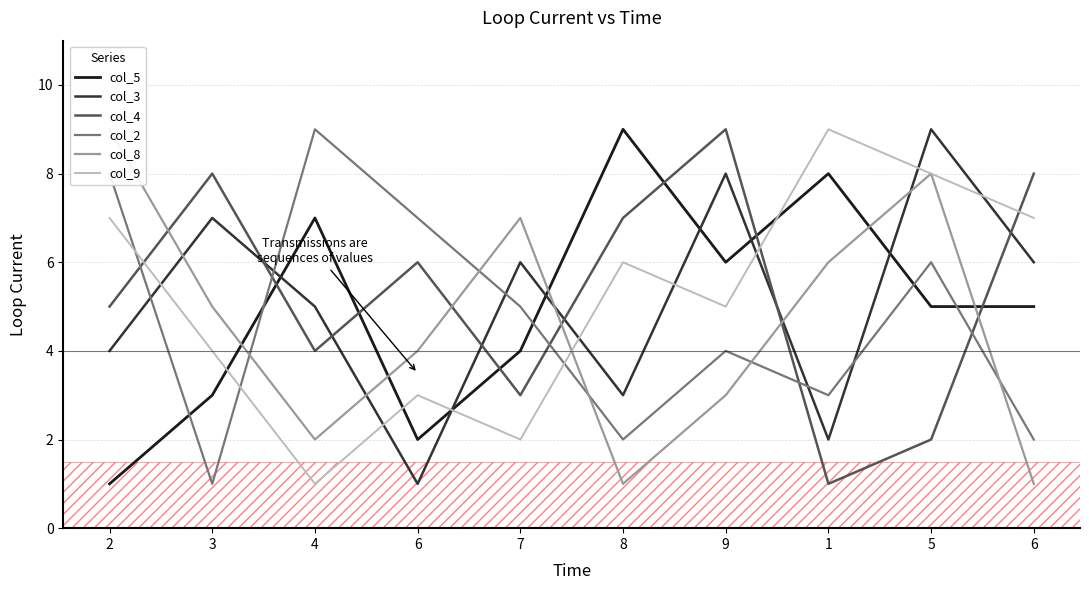

What is the difference between the highest and lowest values at 5?

7